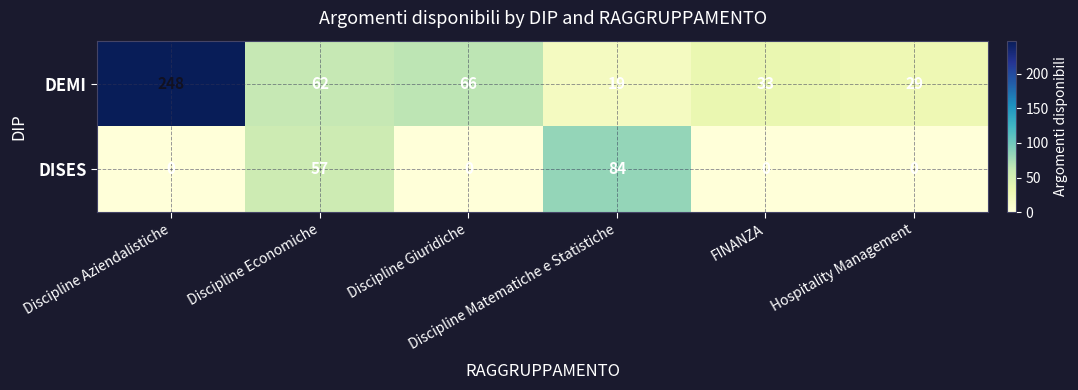

Which series has the widest spread of values?

DEMI